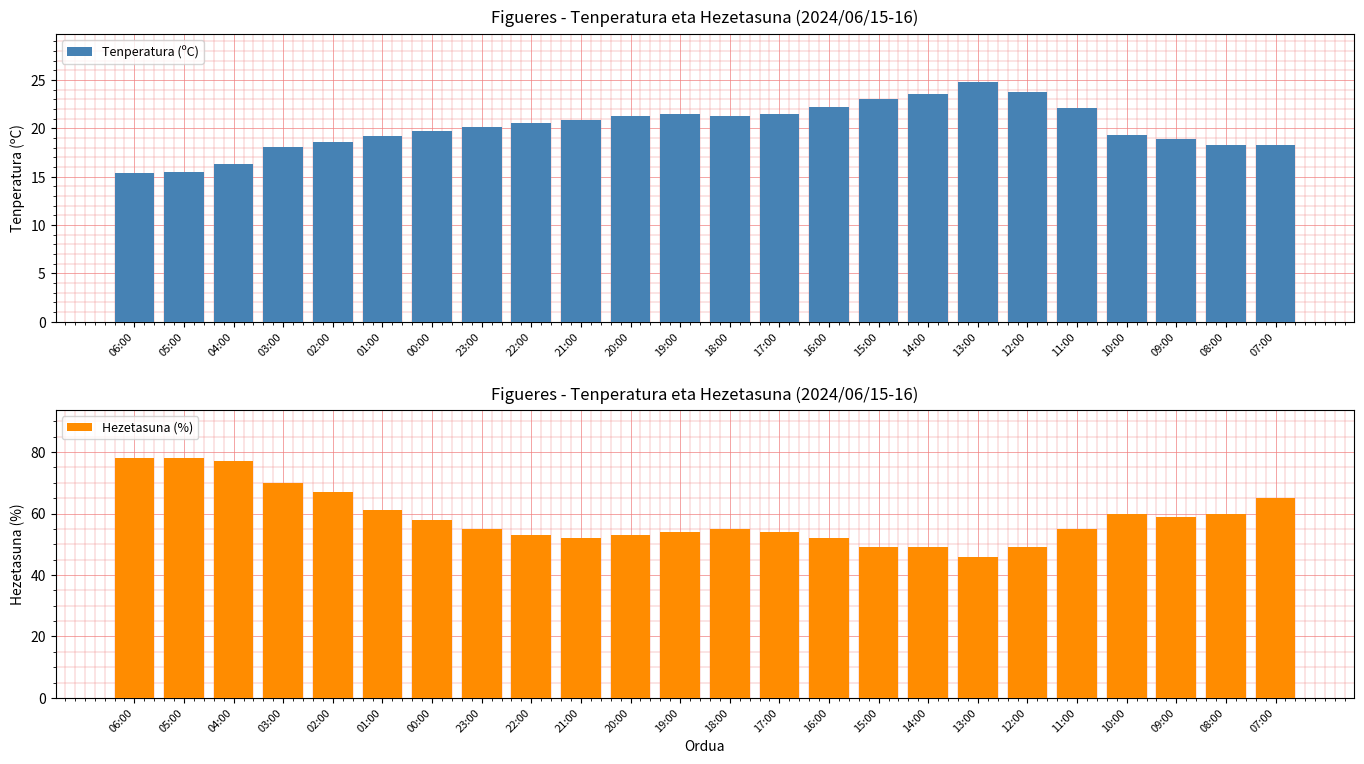

Reading right to left, what are all the values shown in this chart?

Tenperatura (ºC): 18.3	18.3	18.9	19.3	22.1	23.8	24.8	23.5	23.0	22.2	21.5	21.3	21.5	21.3	20.9	20.5	20.1	19.7	19.2	18.6	18.1	16.3	15.5	15.4
Hezetasuna (%): 65.0	60.0	59.0	60.0	55.0	49.0	46.0	49.0	49.0	52.0	54.0	55.0	54.0	53.0	52.0	53.0	55.0	58.0	61.0	67.0	70.0	77.0	78.0	78.0